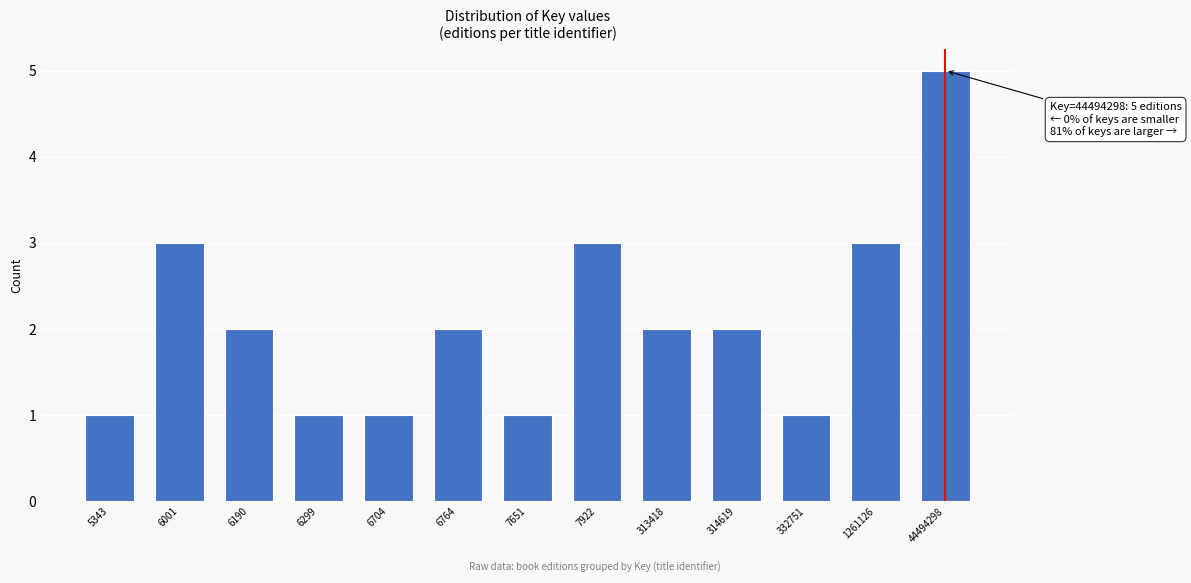

Reading left to right, list all the values displayed in this chart.

5343=1	6001=3	6190=2	6299=1	6704=1	6764=2	7651=1	7922=3	313418=2	314619=2	332751=1	1261126=3	44494298=5